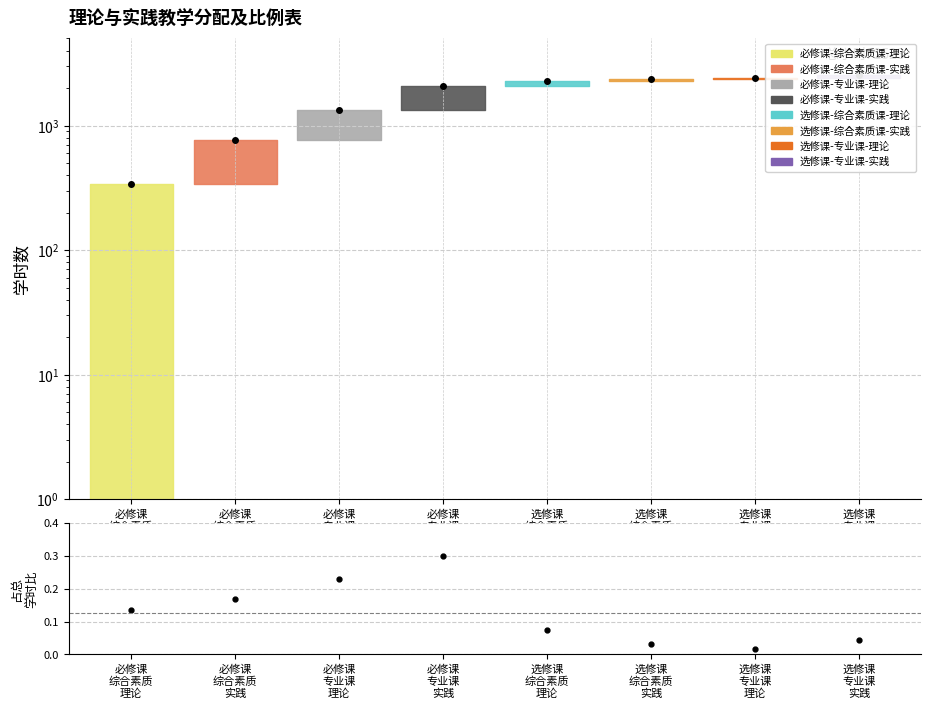

Is it true that 占比 equals 0.0 at 选修课
专业课
实践?

False